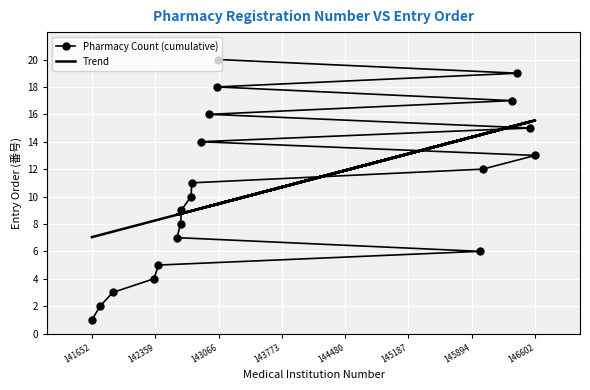

At how many categories does at least one series exceed 4?

20